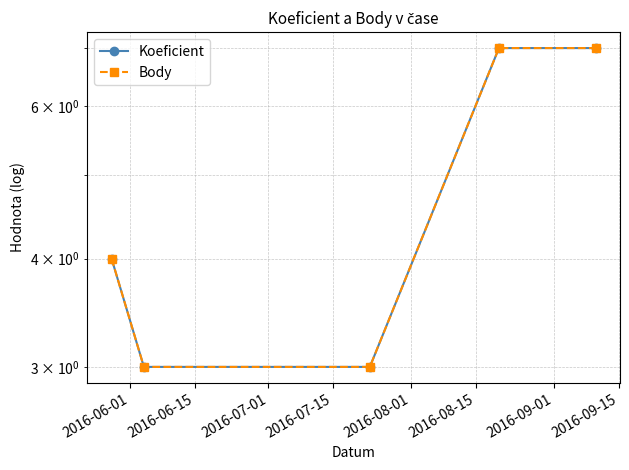

True or false: Body and Koeficient intersect in this chart.

False